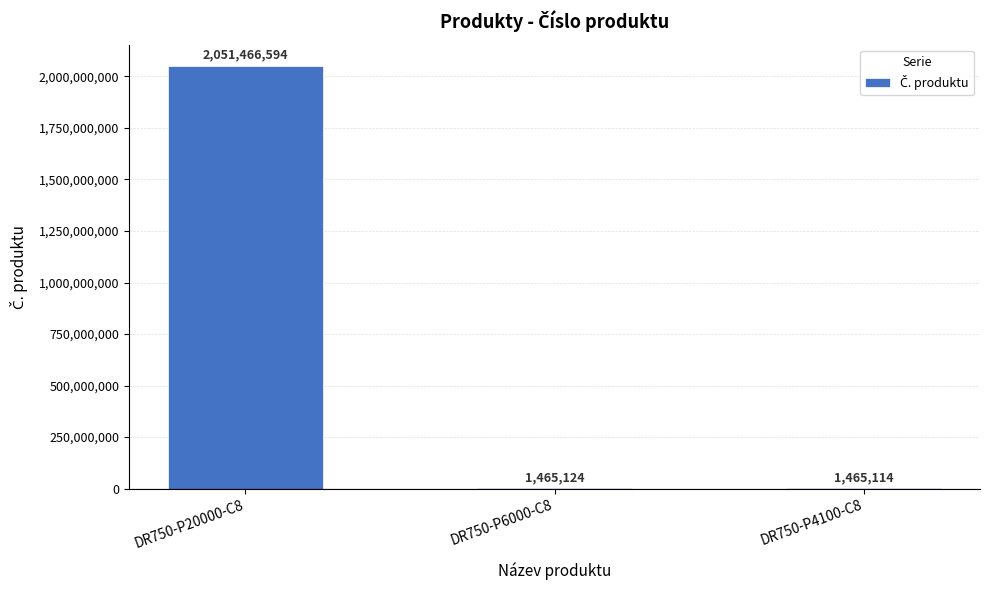

True or false: the data shows 2051466594 at DR750-P20000-C8.

True